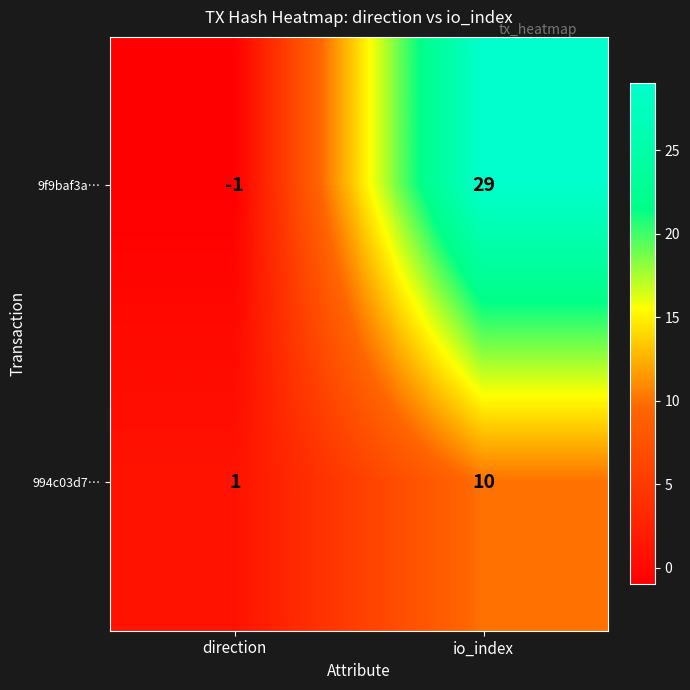

What value does the 9f9baf3a… series have at io_index?

29